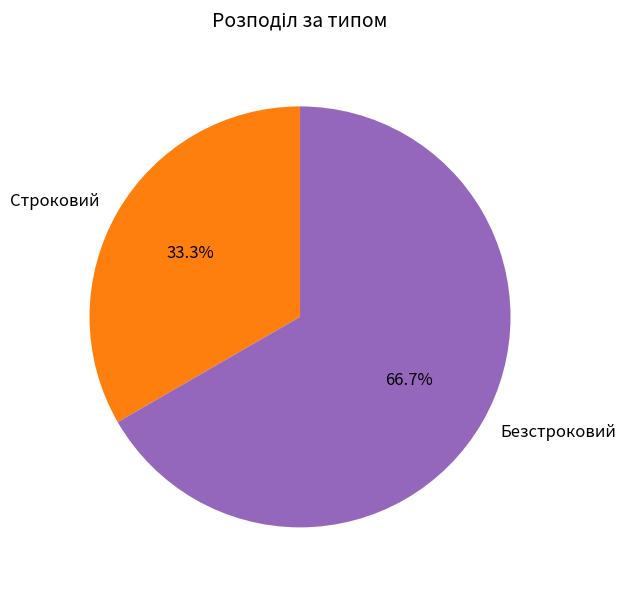

Is Безстроковий the majority of the pie?

Yes